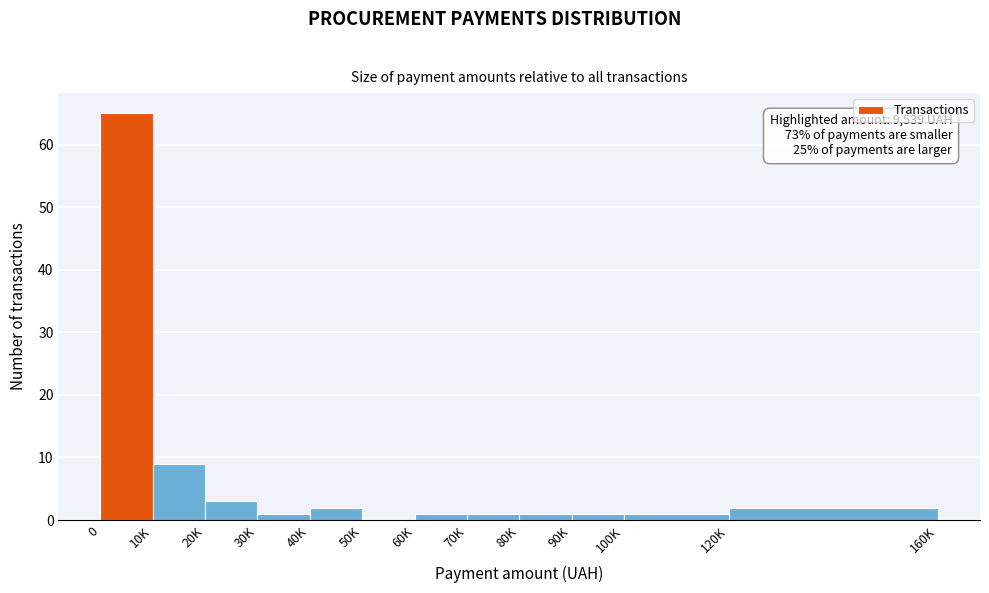

Reading left to right, extract all data points from this chart.

0=65	10K=9	20K=3	30K=1	40K=2	50K=0	60K=1	70K=1	80K=1	90K=1	100K=1	120K=2